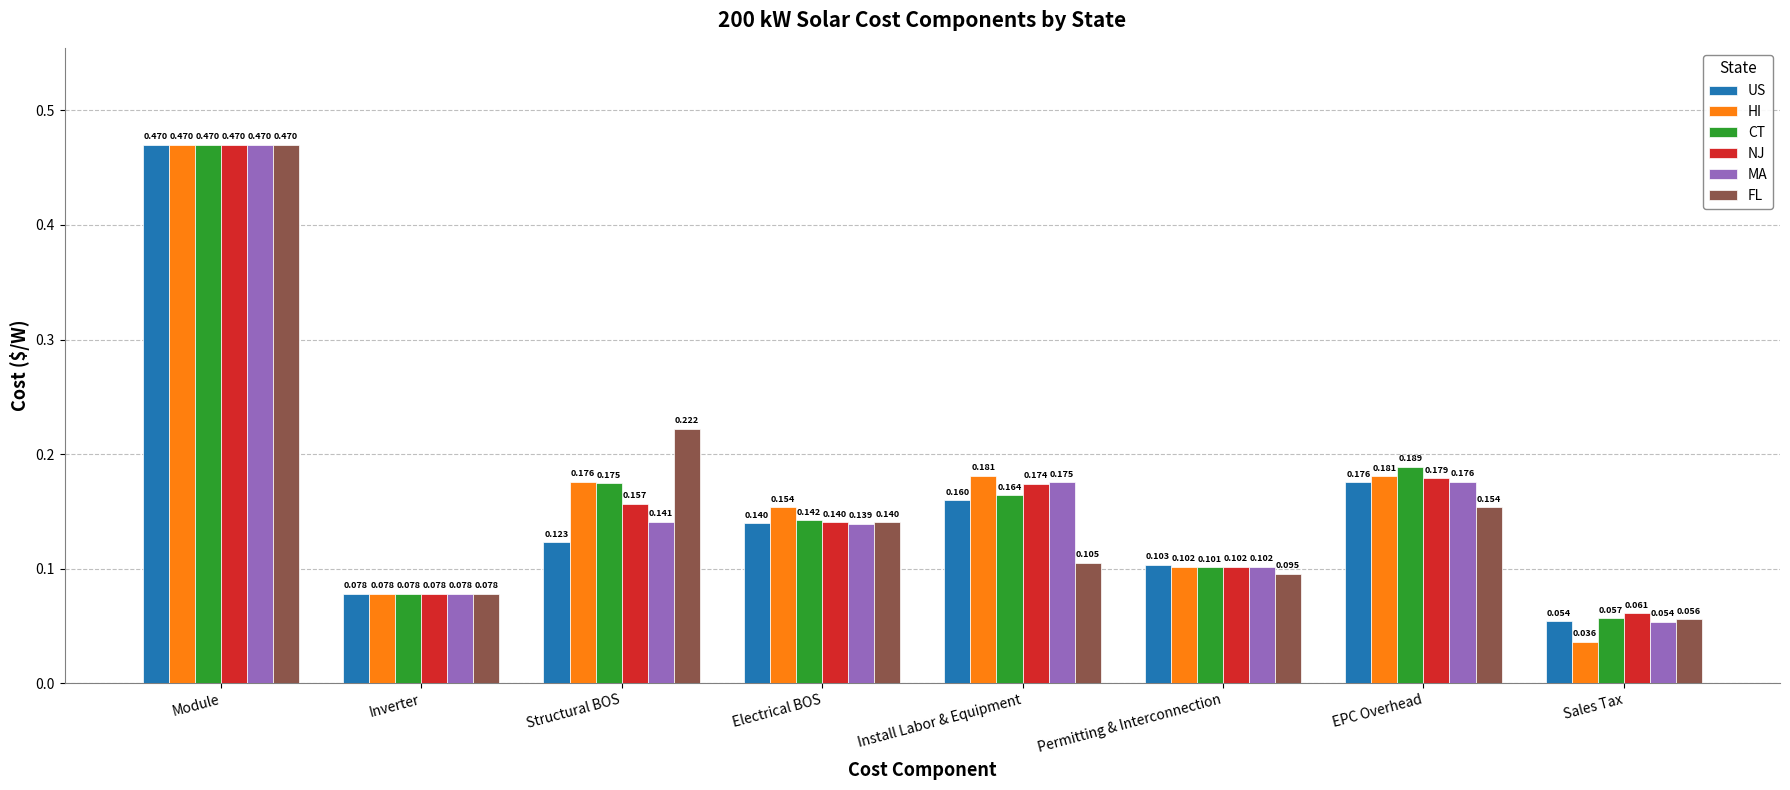

What is the label of the 1st bar from the right?

Sales Tax